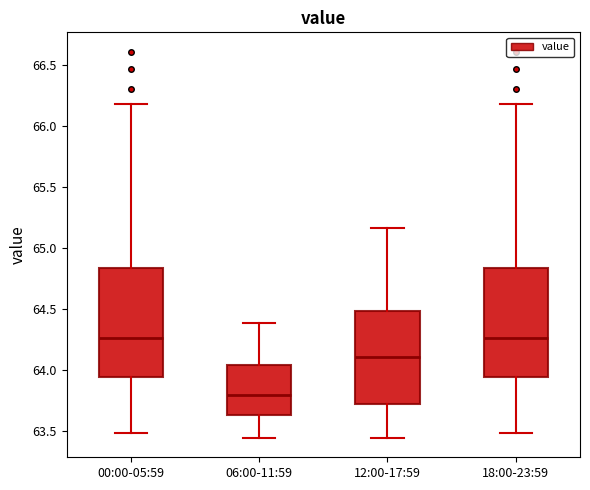

Which box has the lowest median line?

06:00-11:59